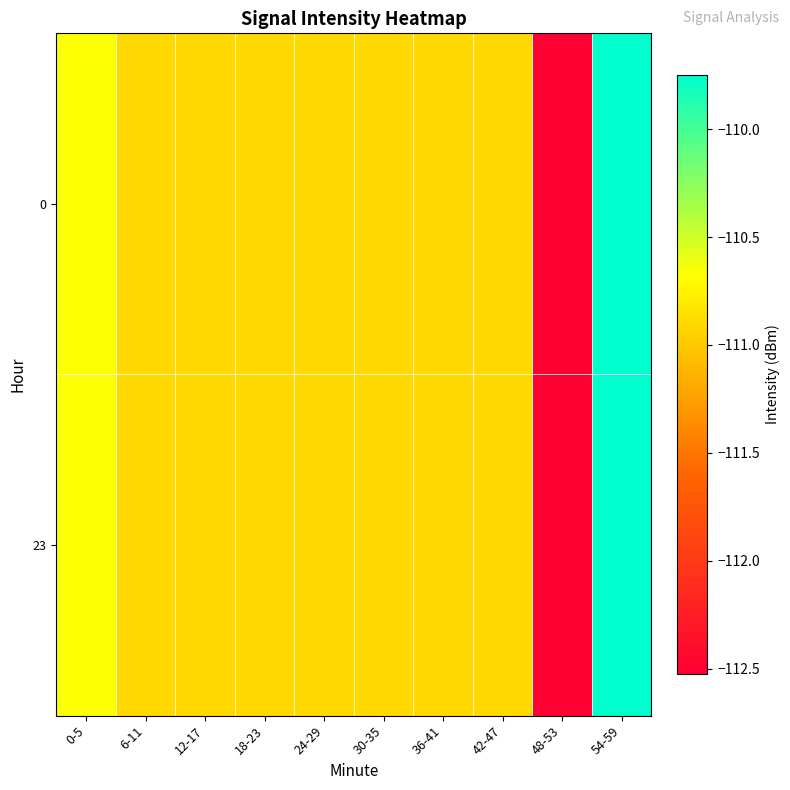

At 54-59, list the series in order from smallest to largest.

0, 23